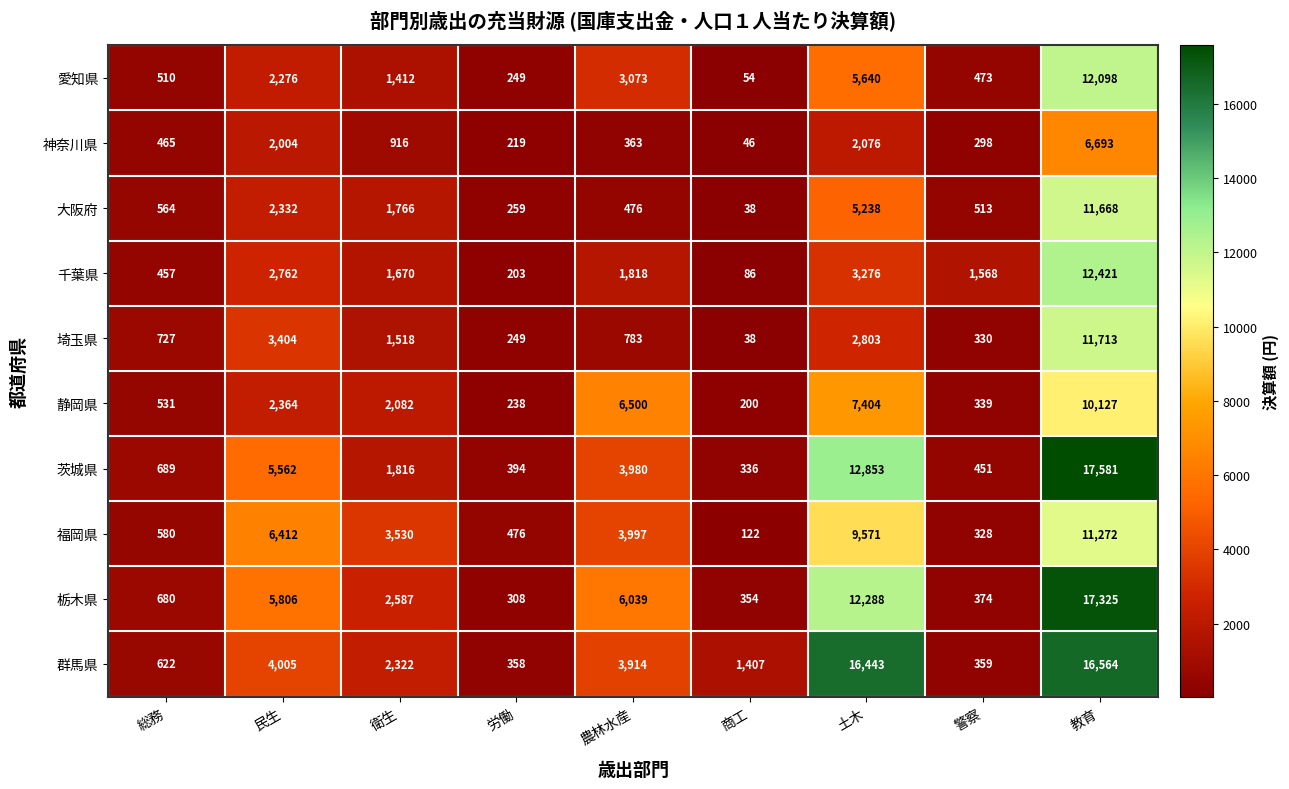

What is the total value across all series at 警察?

5033